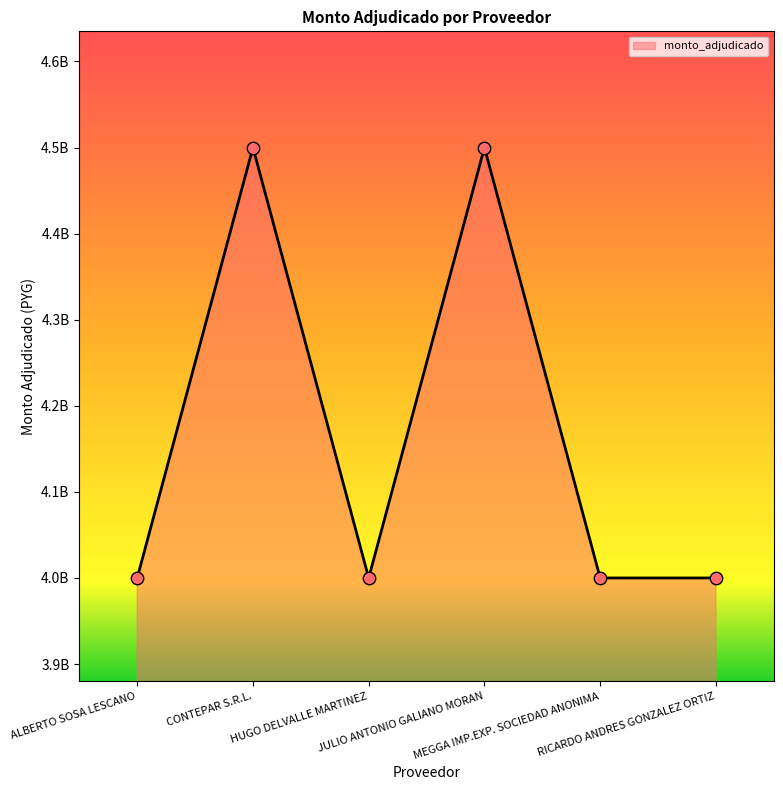

What is the change in value from ALBERTO SOSA LESCANO to CONTEPAR S.R.L.?

+500000000